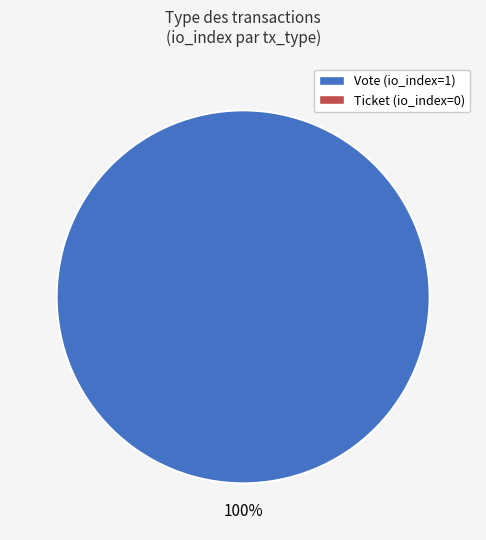

Is there any slice that represents more than half of the pie?

Yes